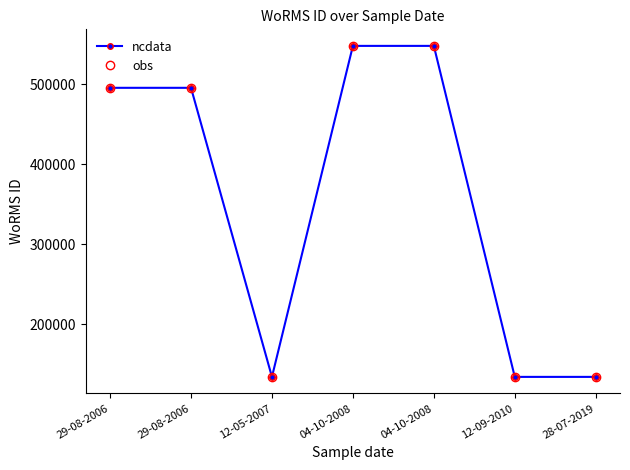

What is the sum of all ncdata values?

2489665